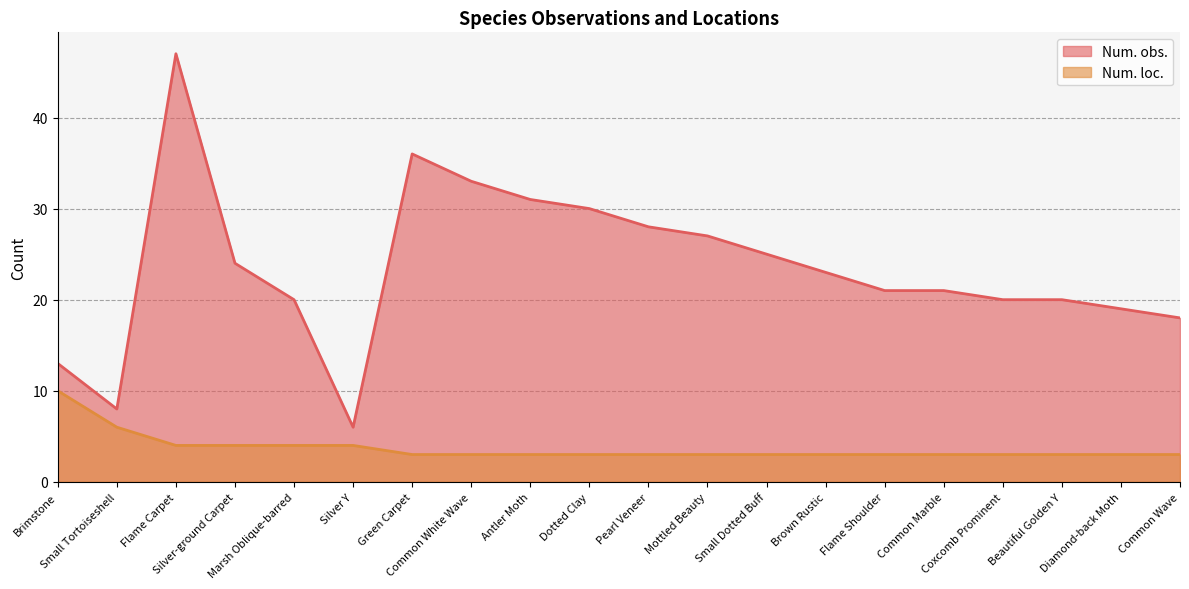

True or false: Num. obs. has a value of 27 at Beautiful Golden Y.

False